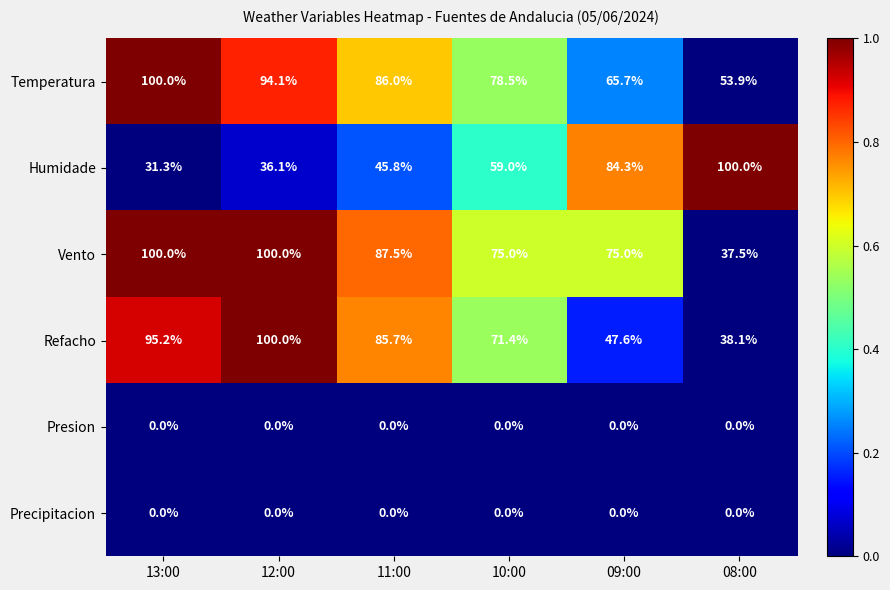

At which category is the sum across all series the highest?

12:00